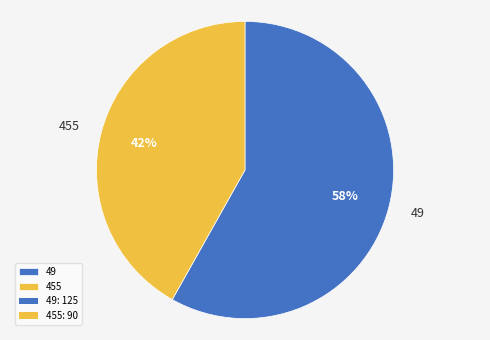

Do 49 and 455 together represent more than half of the pie?

Yes